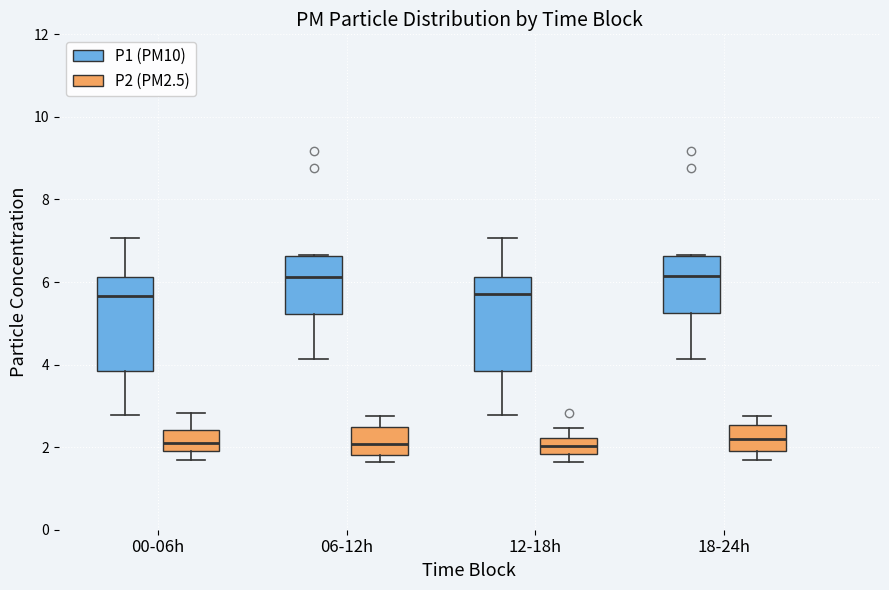

Reading left to right, read every box against the y-axis: the position of its median line, the range the box covers, and the ends of its whiskers. The values are not printed on the chart, so give them approximately, as read against the axis.

00-06h (P1 (PM10)): median 5.6, box 3.8 to 6.2, whiskers 2.8 to 7.0
00-06h (P2 (PM2.5)): median 2.2, box 2.0 to 2.4, whiskers 1.8 to 2.8
06-12h (P1 (PM10)): median 6.2, box 5.2 to 6.6, whiskers 4.2 to 6.6
06-12h (P2 (PM2.5)): median 2.0, box 1.8 to 2.4, whiskers 1.6 to 2.8
12-18h (P1 (PM10)): median 5.8, box 3.8 to 6.2, whiskers 2.8 to 7.0
12-18h (P2 (PM2.5)): median 2.0, box 1.8 to 2.2, whiskers 1.6 to 2.4
18-24h (P1 (PM10)): median 6.2, box 5.2 to 6.6, whiskers 4.2 to 6.6
18-24h (P2 (PM2.5)): median 2.2, box 1.8 to 2.6, whiskers 1.8 (just below the box's lower edge) to 2.8